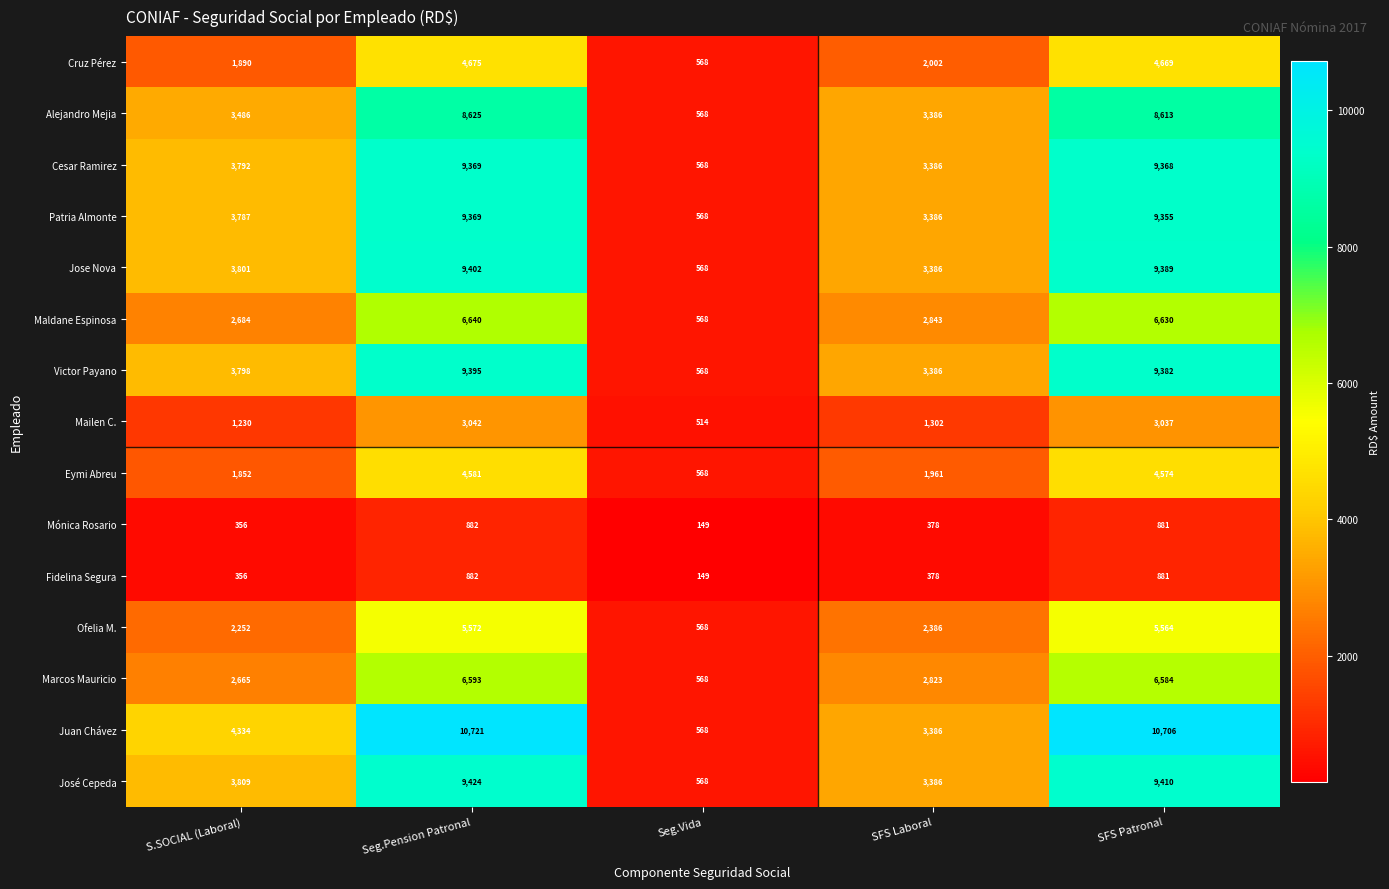

The Eymi Abreu series shows 458 at SFS Laboral. True or false?

False